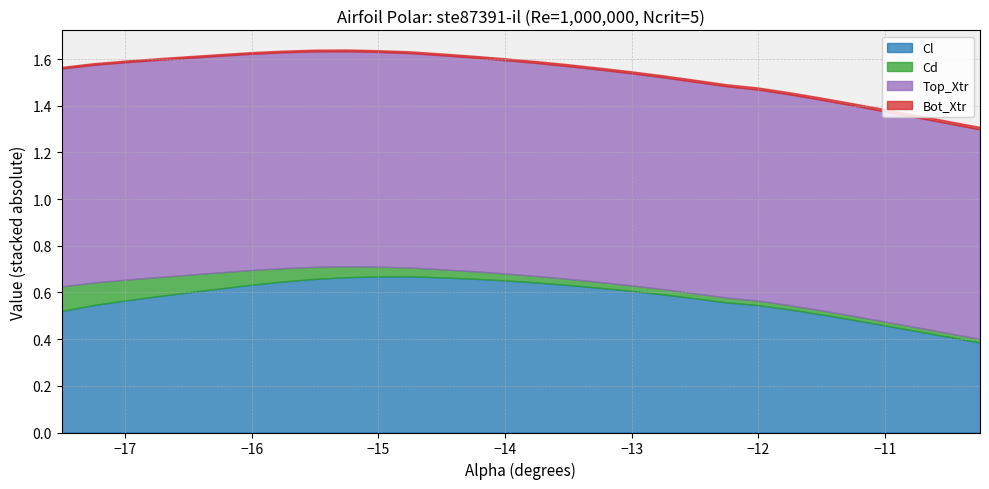

Does the chart have visible grid lines?

Yes